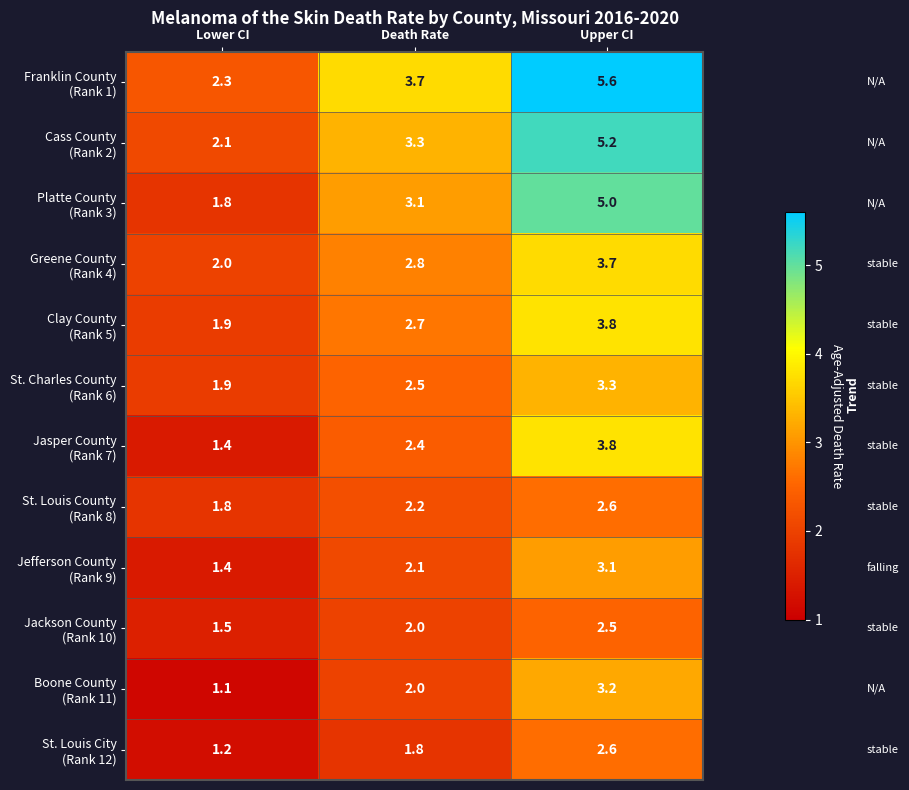

What is the spread (max minus min) of values at Death Rate?

1.9